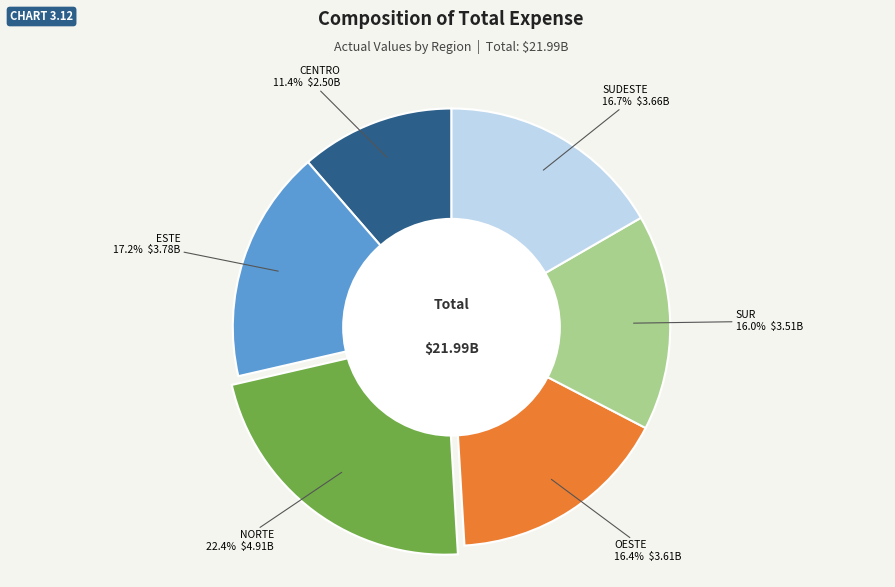

Is there any slice that represents more than half of the pie?

No